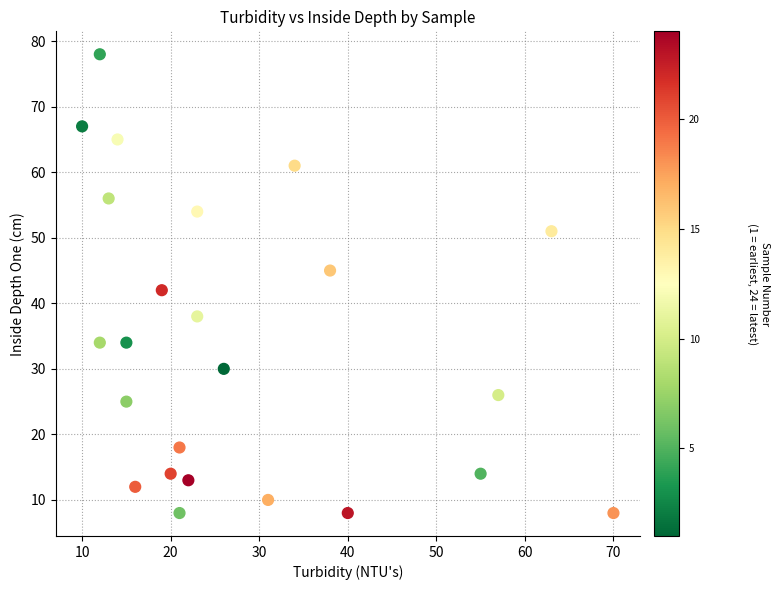

What Y value in the scatter plot is closest to 43?

42